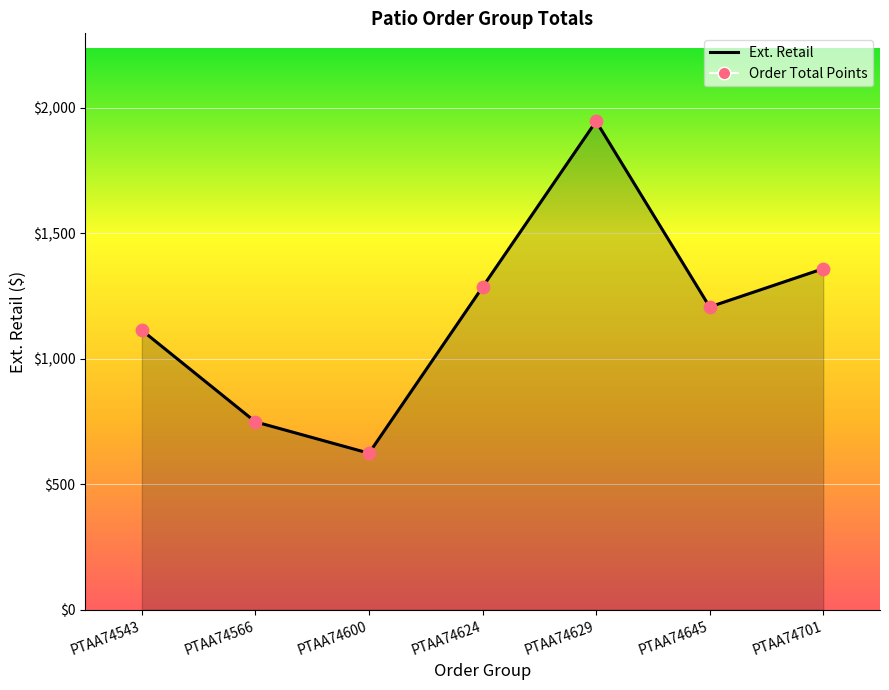

What is the difference between the values at PTAA74624 and PTAA74629?

661.0